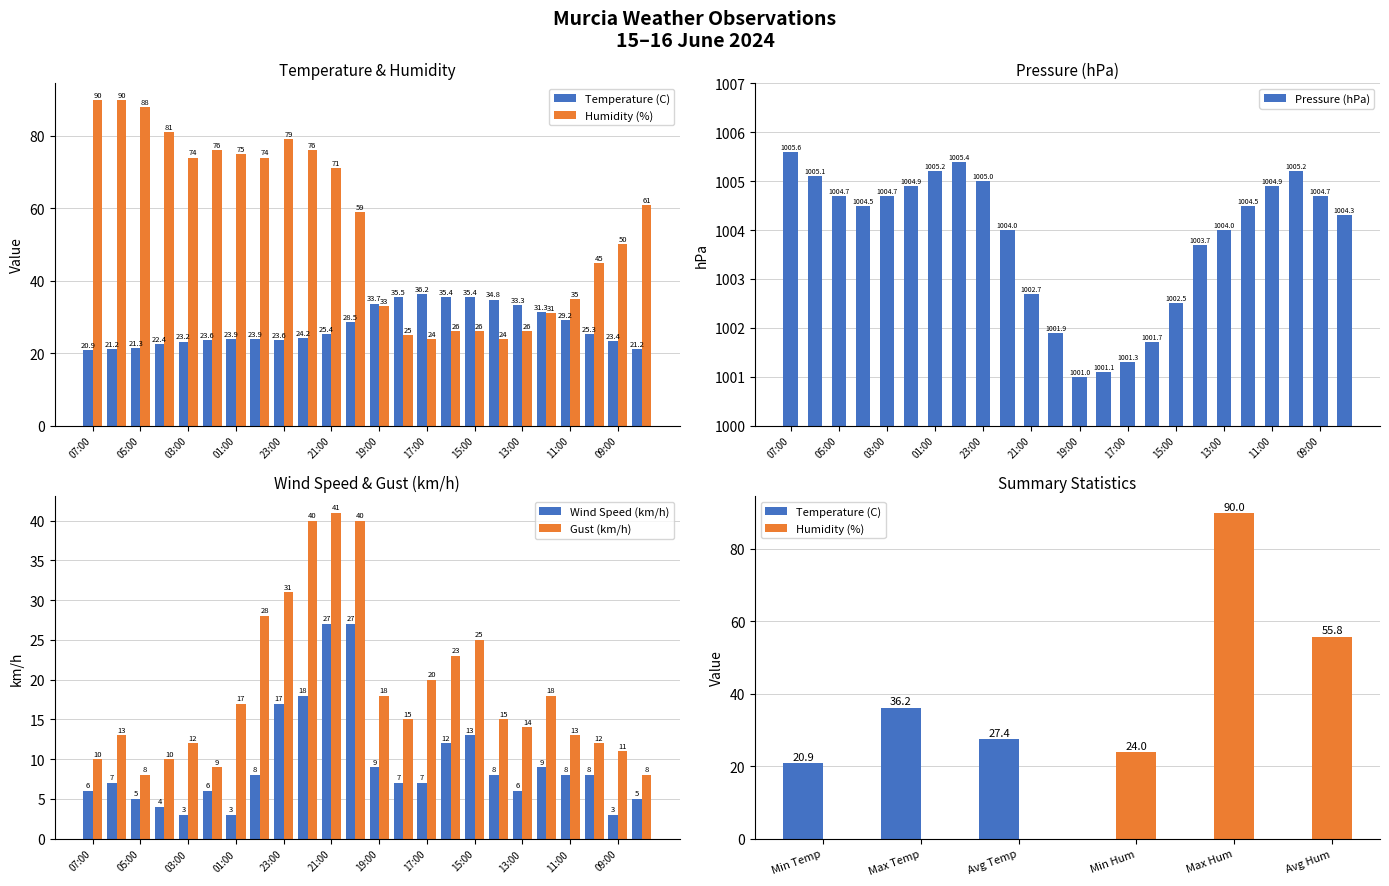

Which has a higher value, 07:00 or 09:00?

09:00